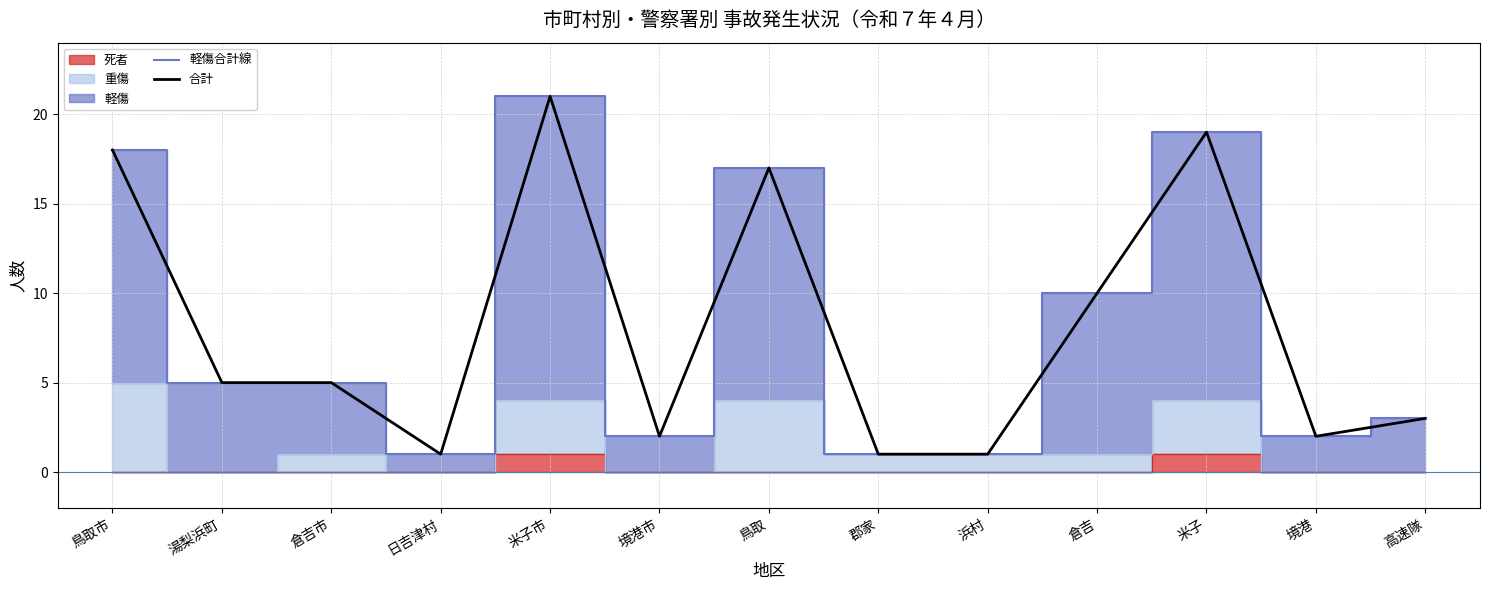

Reading left to right, transcribe all the data shown in this chart.

軽傷合計線: 鳥取市=18	湯梨浜町=5	倉吉市=5	日吉津村=1	米子市=21	境港市=2	鳥取=17	郡家=1	浜村=1	倉吉=10	米子=19	境港=2	高速隊=3
合計: 鳥取市=18	湯梨浜町=5	倉吉市=5	日吉津村=1	米子市=21	境港市=2	鳥取=17	郡家=1	浜村=1	倉吉=10	米子=19	境港=2	高速隊=3